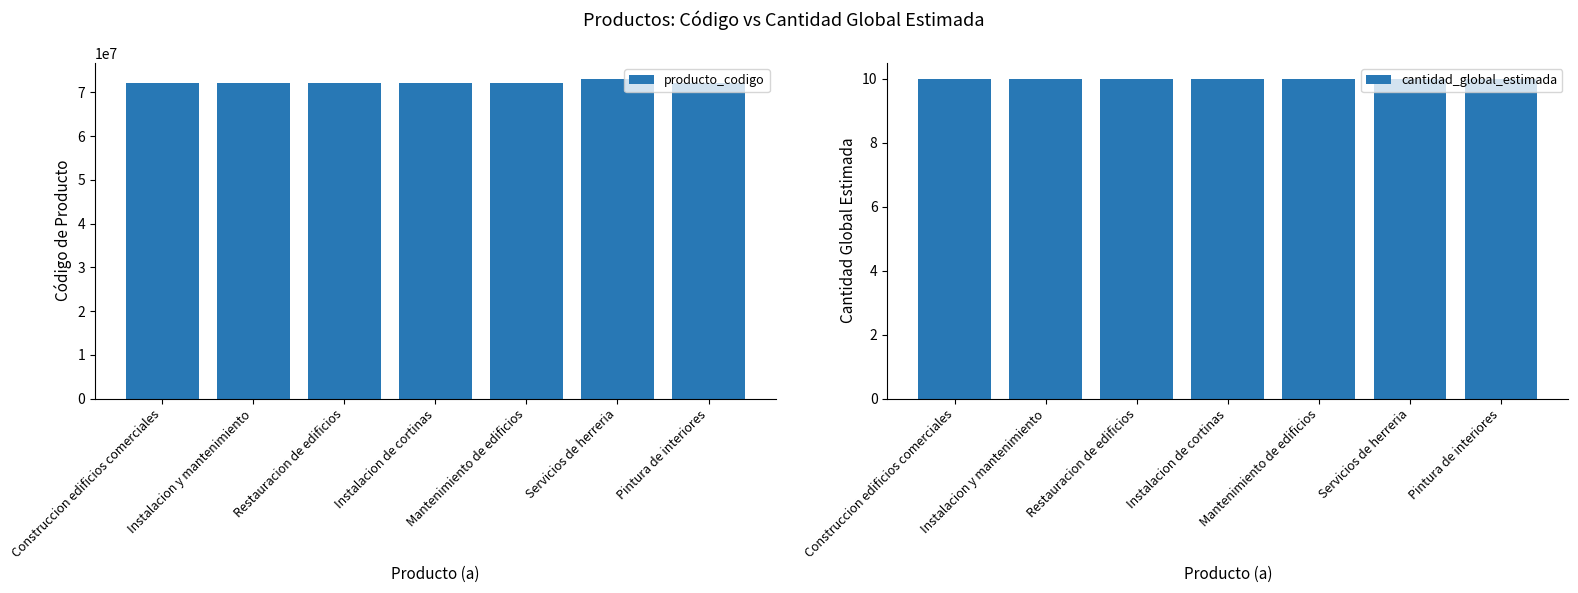

Which has a higher value, Restauracion de edificios or Servicios de herreria?

Servicios de herreria